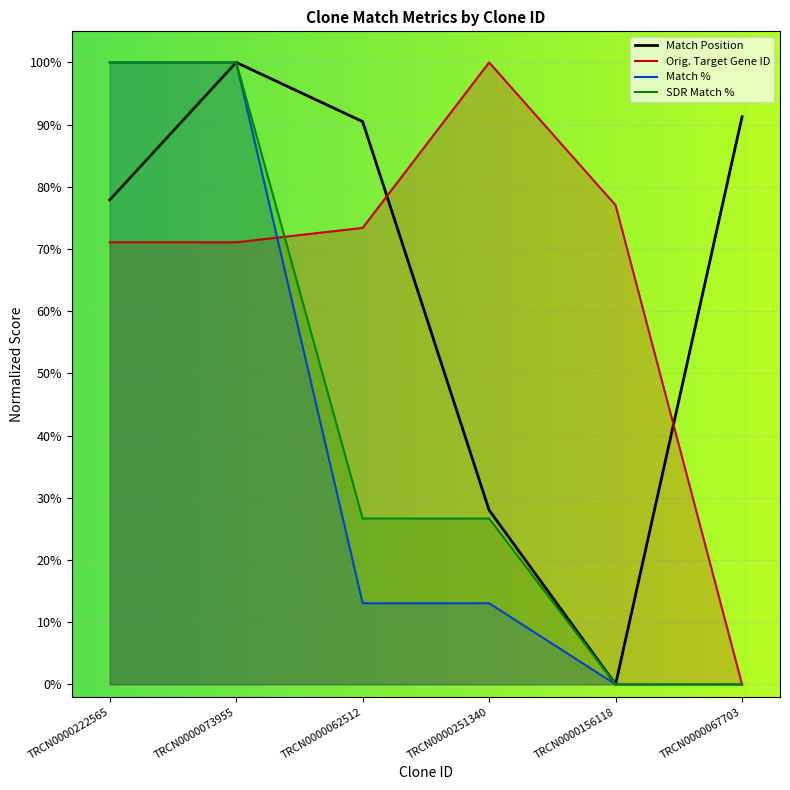

What value does the Match % series have at TRCN0000222565?

1.0